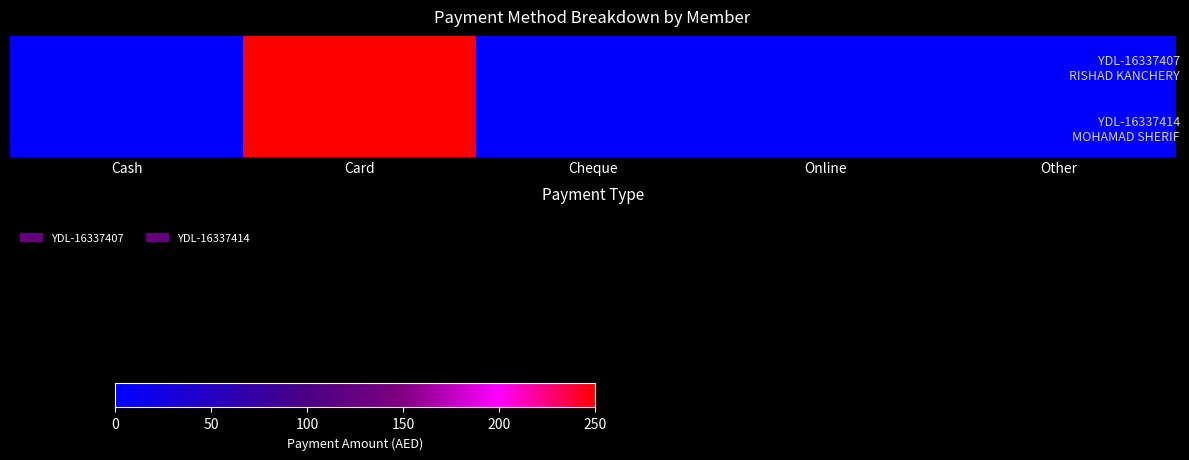

Which category has the lowest value across all series?

Cash